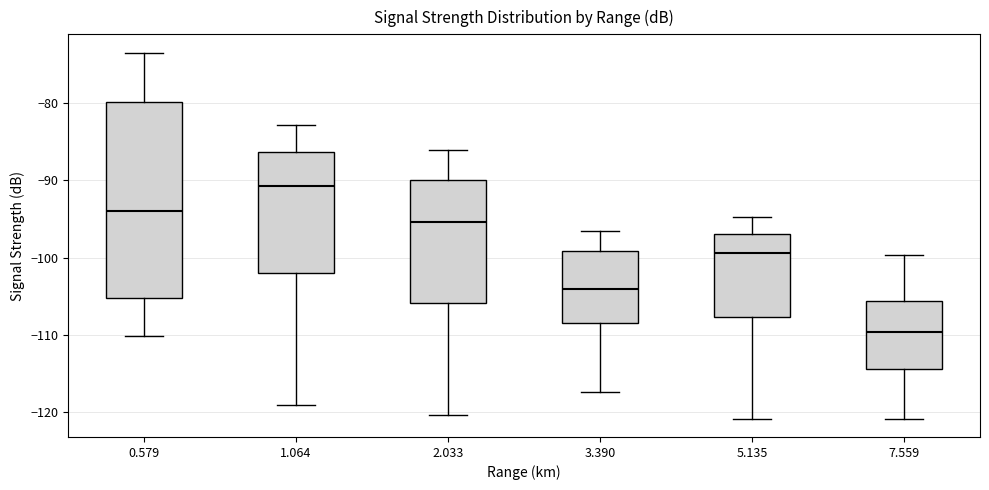

Where is the lower edge of the box at x = 2.033 on the y-axis? The values are not printed on the chart, so give them approximately, as read against the axis.

-106